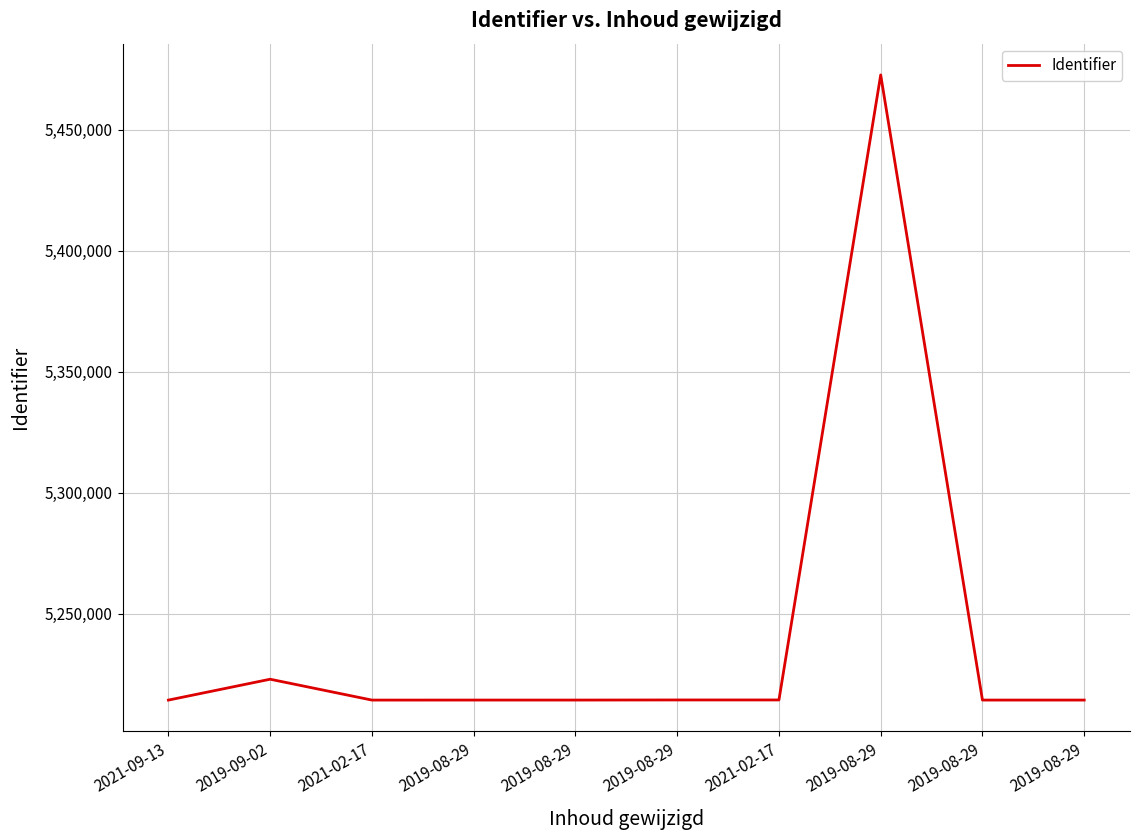

How many lines are shown in the chart?

1